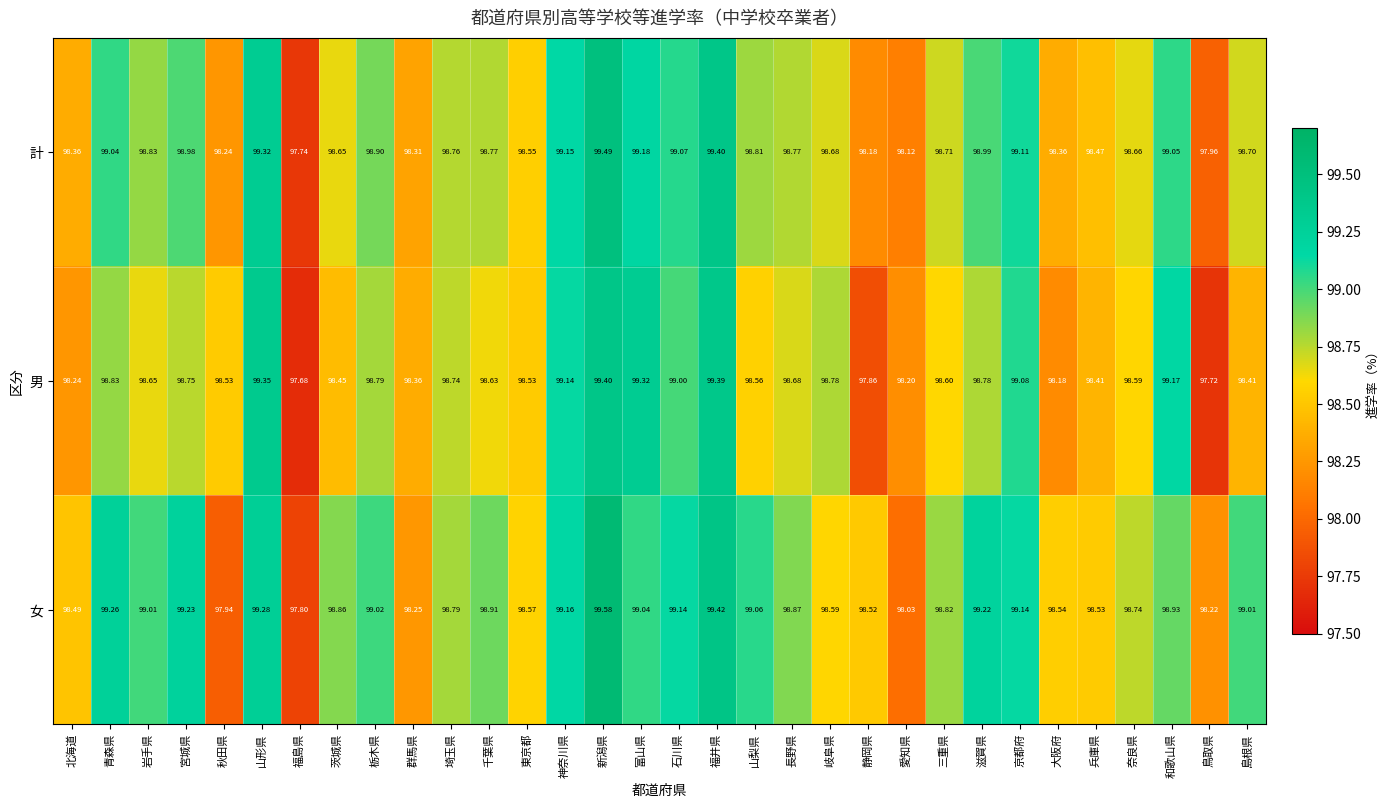

Which series has the widest spread of values?

女